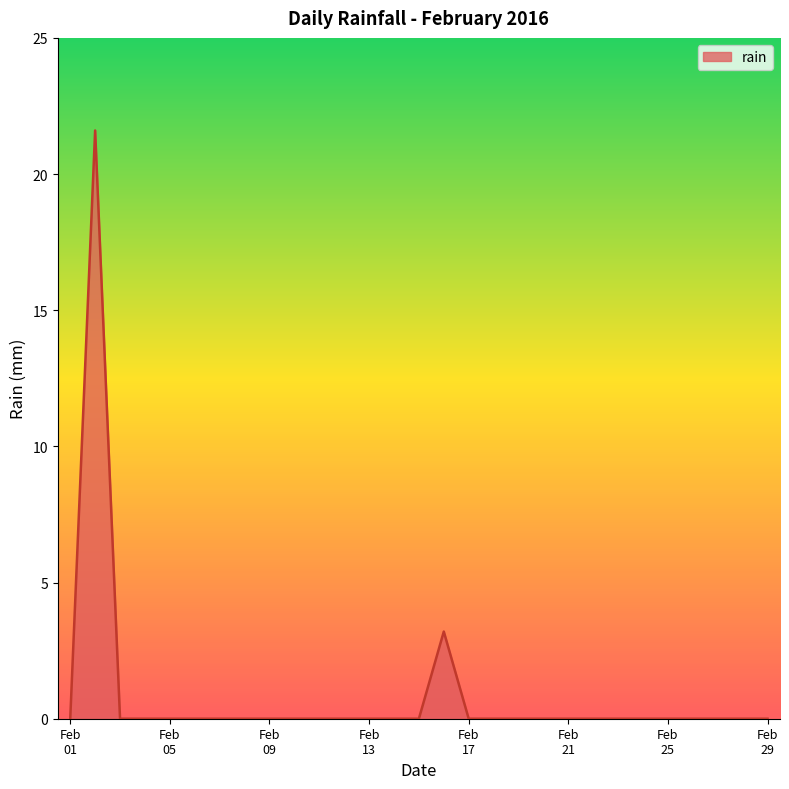

What is the sum of all values?

24.8